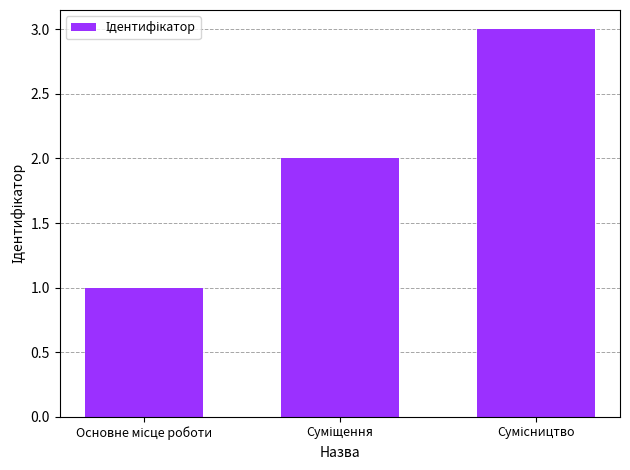

What is the sum of all values?

6